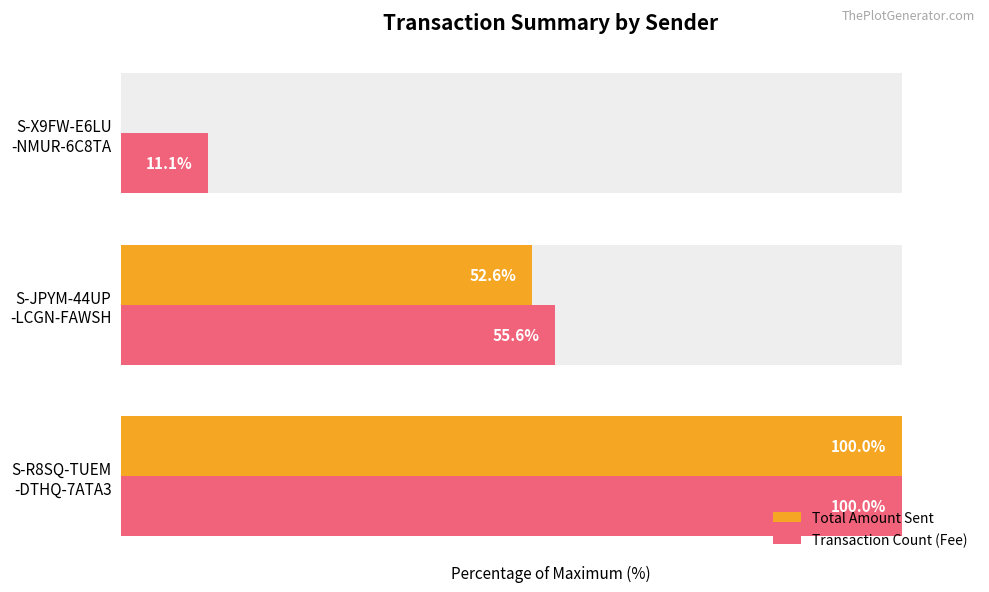

What is the value of the Transaction Count (Fee) bar at the 1st from the left?

100.0